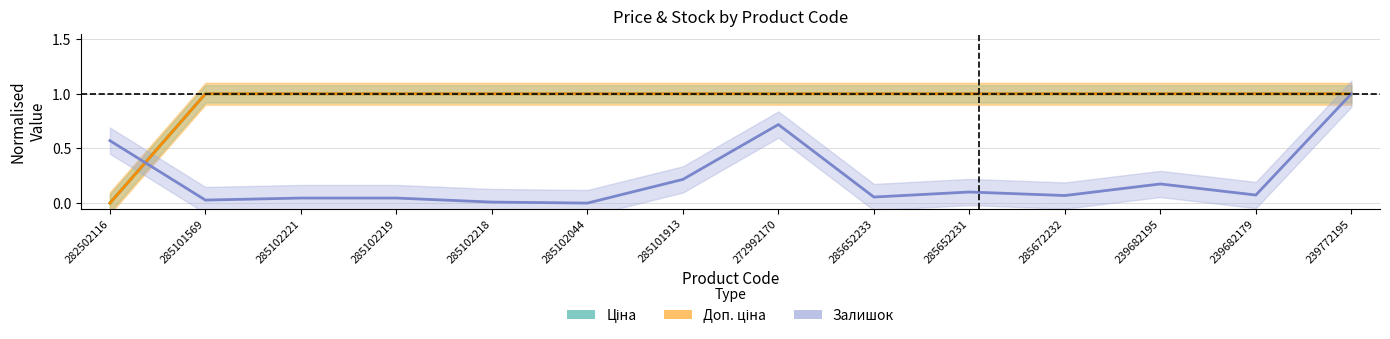

Reading right to left, list all the values displayed in this chart.

Ціна: 239772195=1.0	239682179=1.0	239682195=1.0	285672232=1.0	285652231=1.0	285652233=1.0	272992170=1.0	285101913=1.0	285102044=1.0	285102218=1.0	285102219=1.0	285102221=1.0	285101569=1.0	282502116=0.0
Доп. ціна: 239772195=1.0	239682179=1.0	239682195=1.0	285672232=1.0	285652231=1.0	285652233=1.0	272992170=1.0	285101913=1.0	285102044=1.0	285102218=1.0	285102219=1.0	285102221=1.0	285101569=1.0	282502116=0.0
Залишок: 239772195=1.0	239682179=0.1	239682195=0.2	285672232=0.1	285652231=0.1	285652233=0.1	272992170=0.7	285101913=0.2	285102044=0.0	285102218=0.0	285102219=0.0	285102221=0.0	285101569=0.0	282502116=0.6